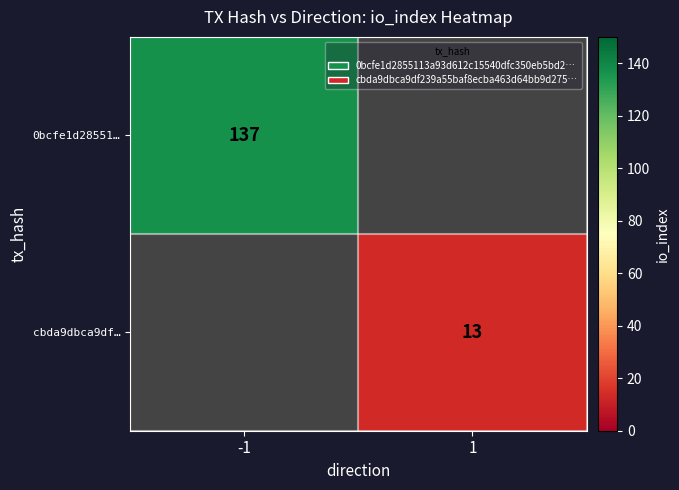

True or false: cbda9dbca9df… has a value of 13 at 1.

True